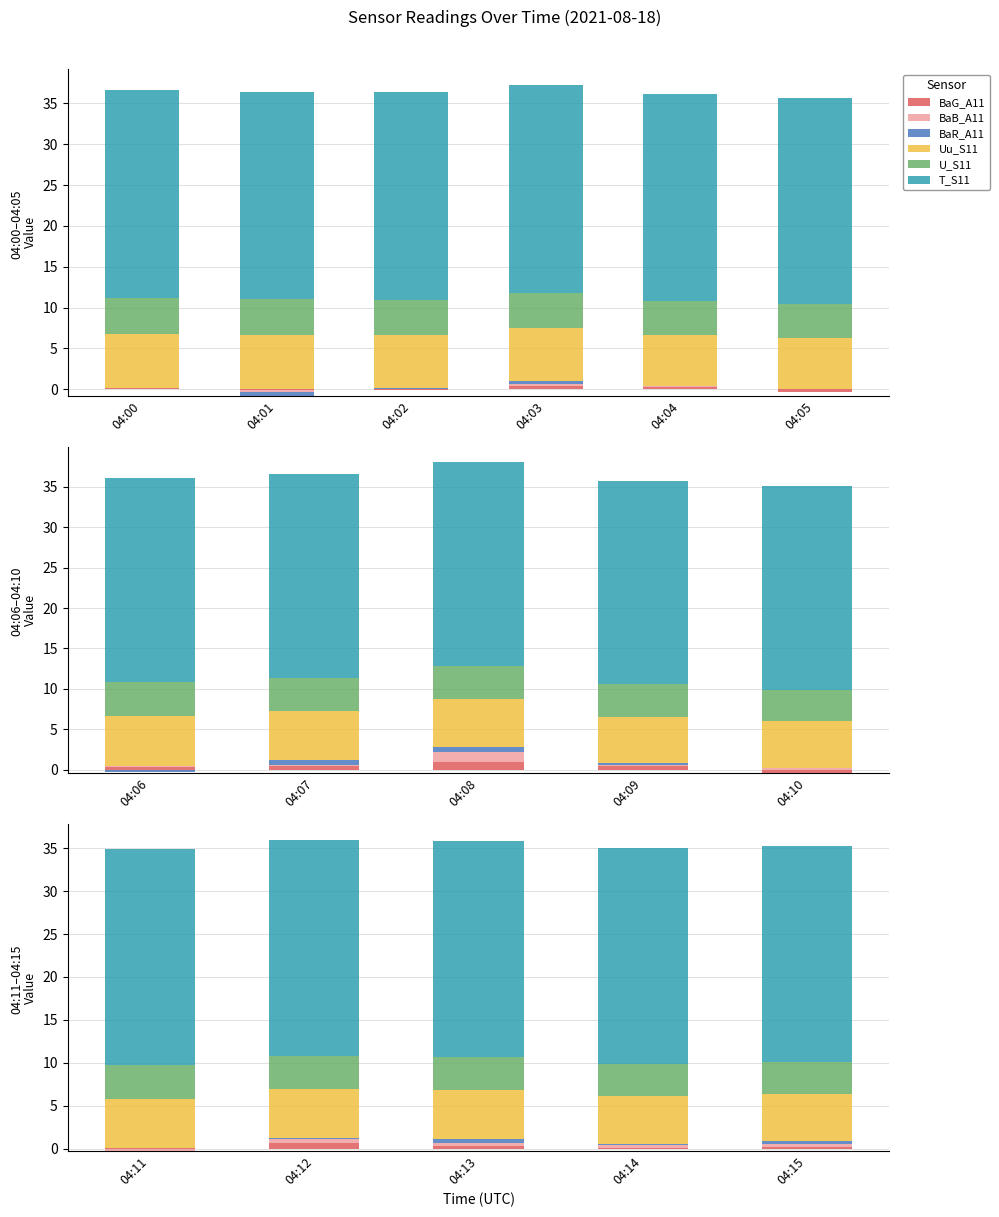

List the series in order of their peak value, lowest first.

BaR_A11, BaB_A11, BaG_A11, U_S11, Uu_S11, T_S11